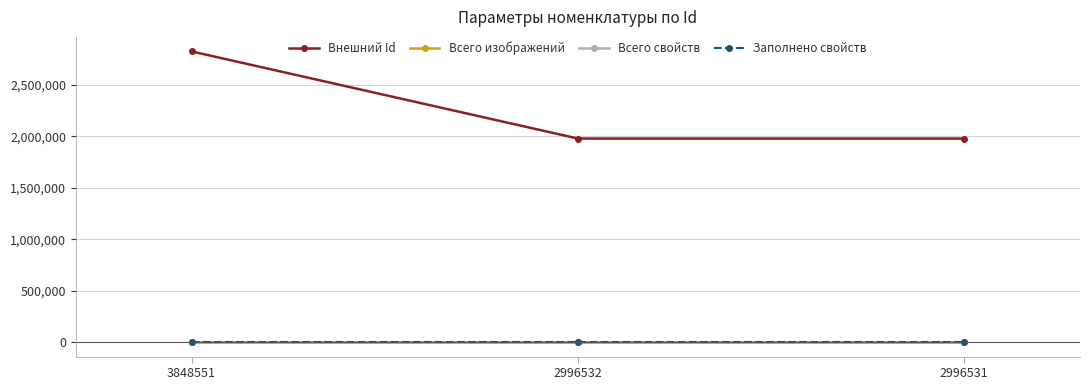

Is this an area chart (filled region under the line)?

No